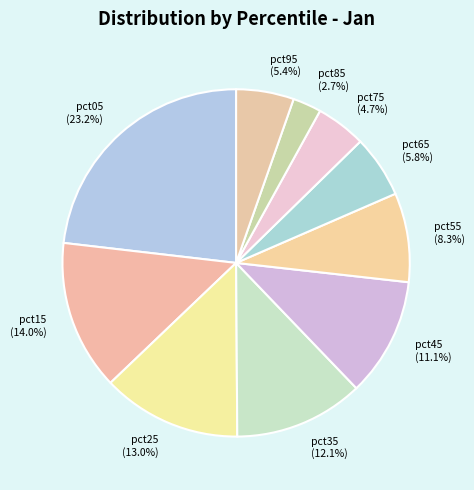

What is the total percentage of pct25 (13.0%) and pct05 (23.2%)?

36.1%